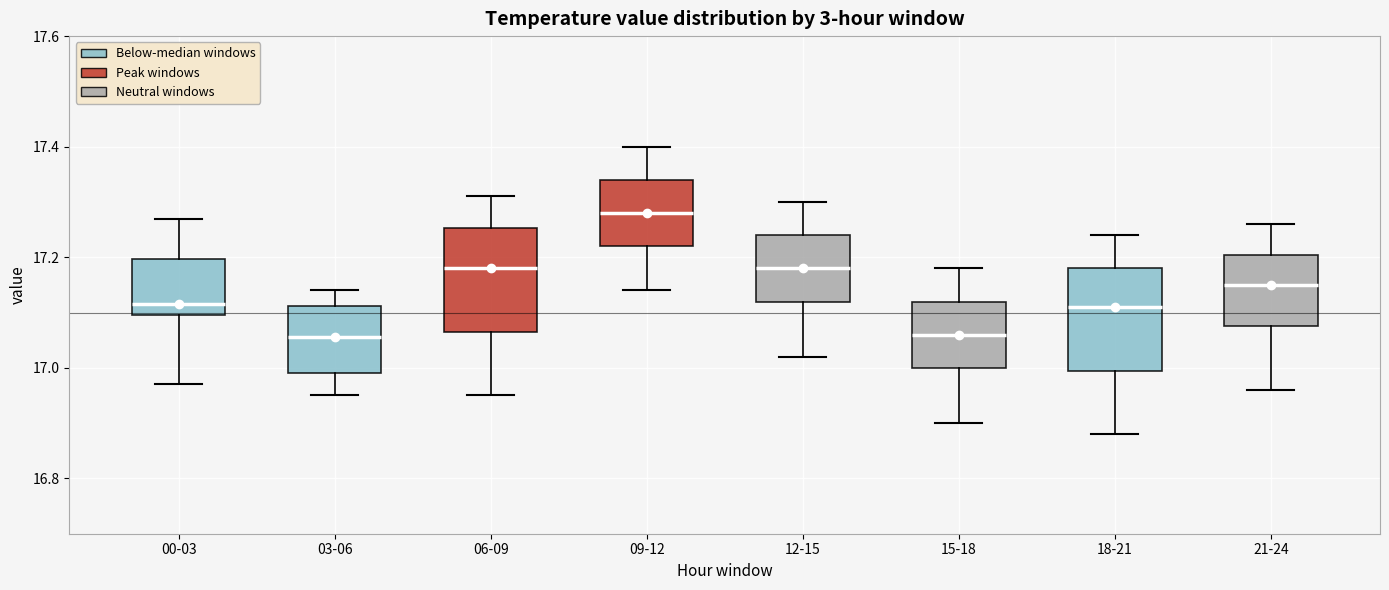

Reading left to right, transcribe this box plot: for each box, give where its median line is, the range the box spans, and where its two whiskers end, as read against the y-axis. The values are not printed on the chart, so give them approximately, as read against the axis.

00-03: median 17.12, box 17.10 to 17.20, whiskers 16.98 to 17.28
03-06: median 17.06, box 17.00 to 17.12, whiskers 16.96 to 17.14
06-09: median 17.18, box 17.06 to 17.26, whiskers 16.96 to 17.32
09-12: median 17.28, box 17.22 to 17.34, whiskers 17.14 to 17.40
12-15: median 17.18, box 17.12 to 17.24, whiskers 17.02 to 17.30
15-18: median 17.06, box 17.00 to 17.12, whiskers 16.90 to 17.18
18-21: median 17.12, box 17.00 to 17.18, whiskers 16.88 to 17.24
21-24: median 17.16, box 17.08 to 17.20, whiskers 16.96 to 17.26